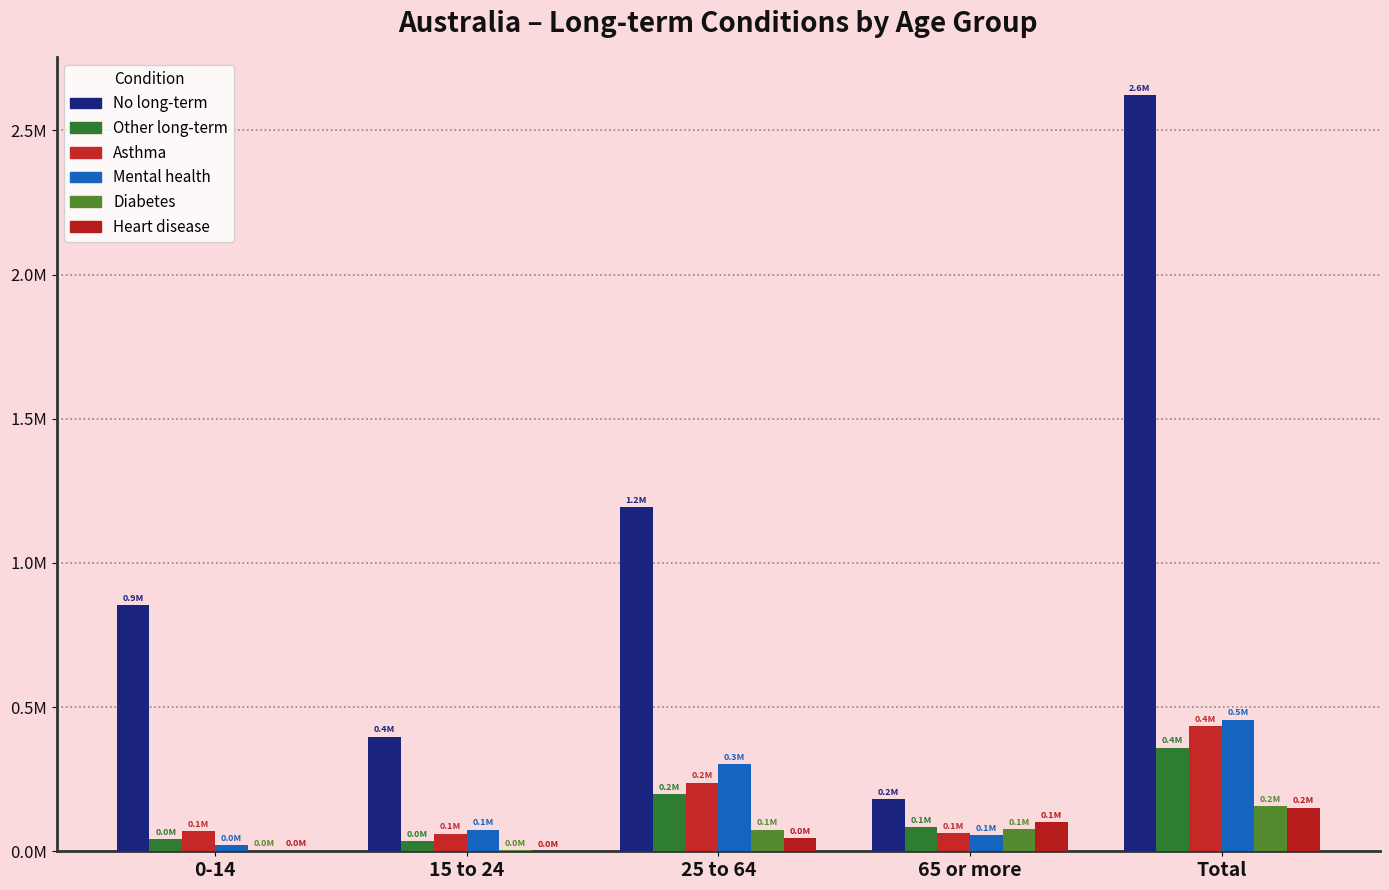

Which category has the lowest value across all series?

15 to 24